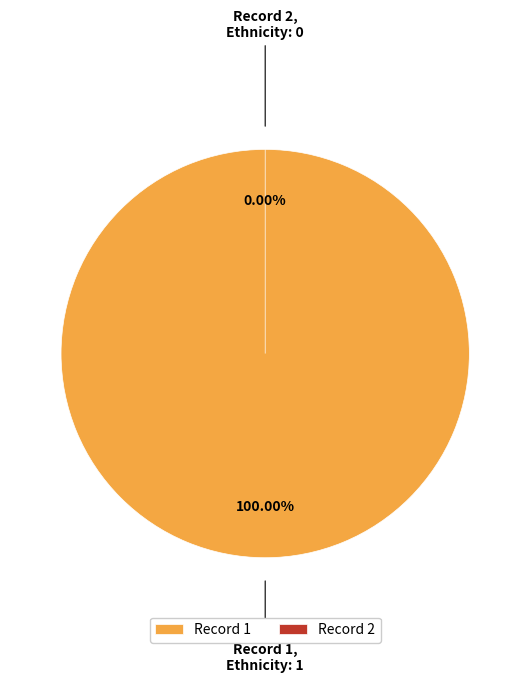

To the nearest percent, what is the combined percentage of 2 and 1?

100%